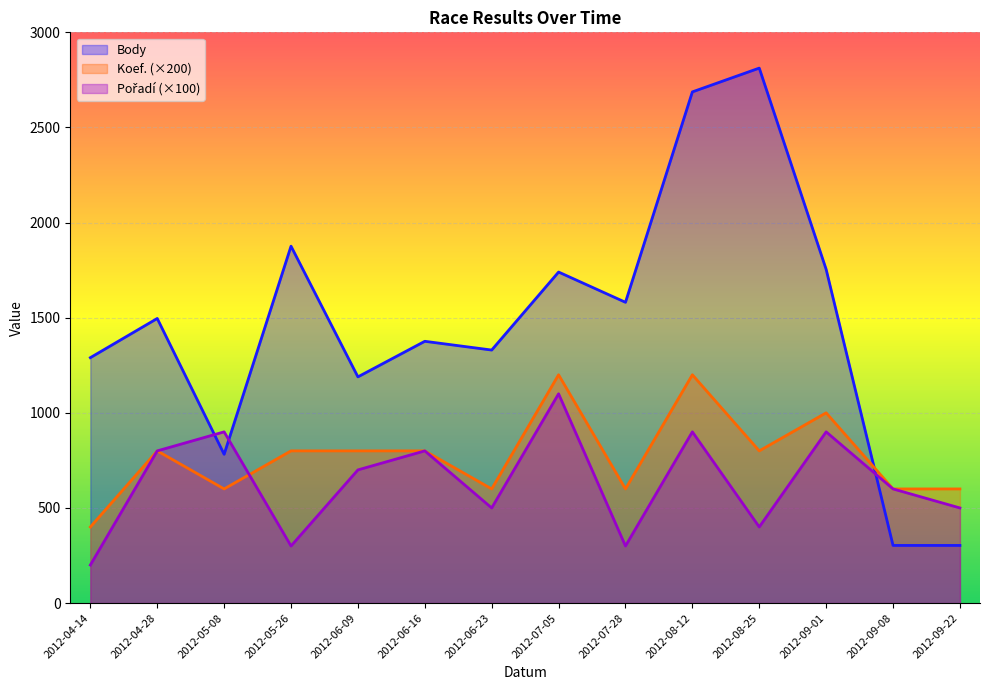

At which label is Pořadí closest to 650?

2012-06-09